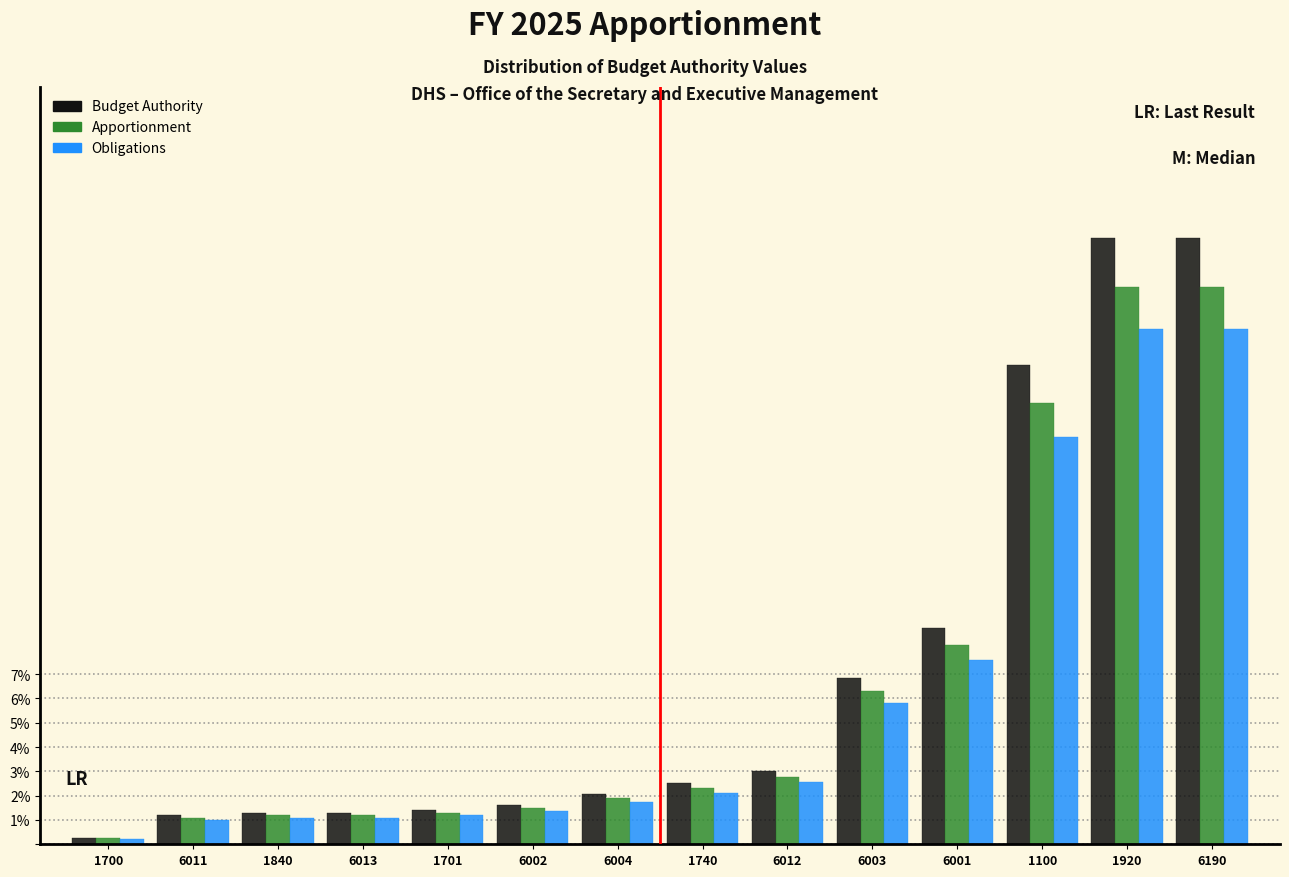

Which series has the largest range (max minus min)?

Budget Authority